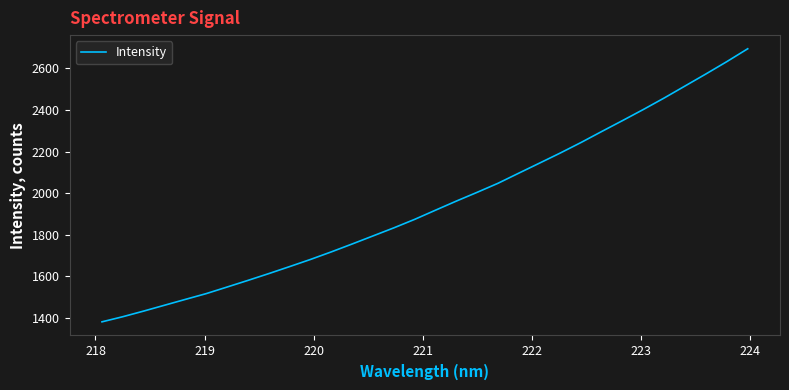

What is the minimum value shown in the chart?

1380.8